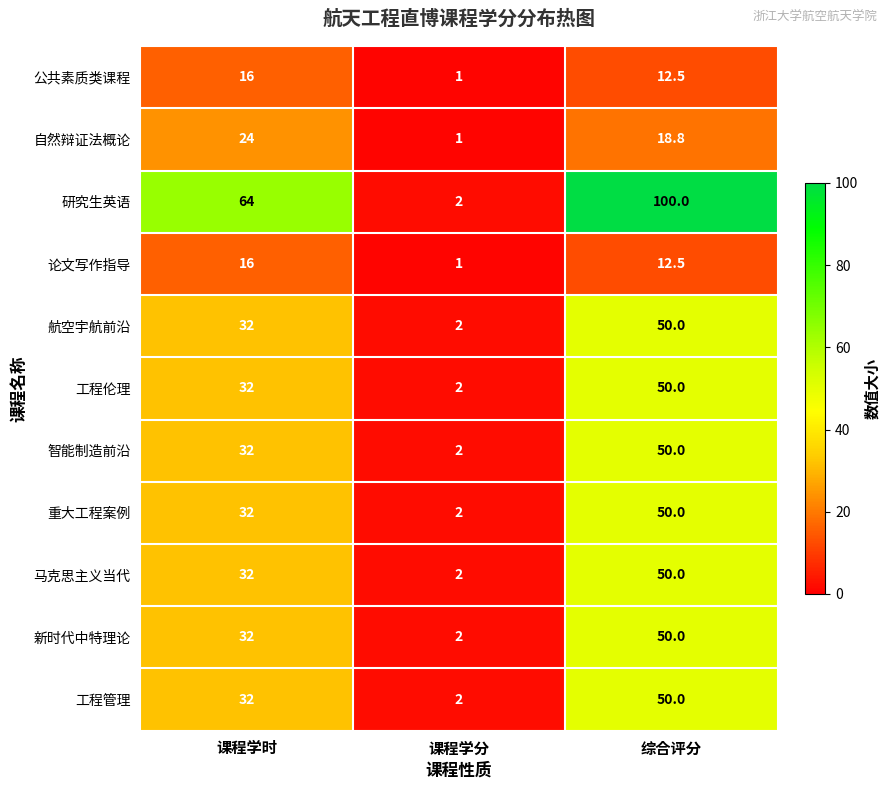

Rank the categories by 马克思主义当代 value from lowest to highest.

课程学分, 课程学时, 综合评分